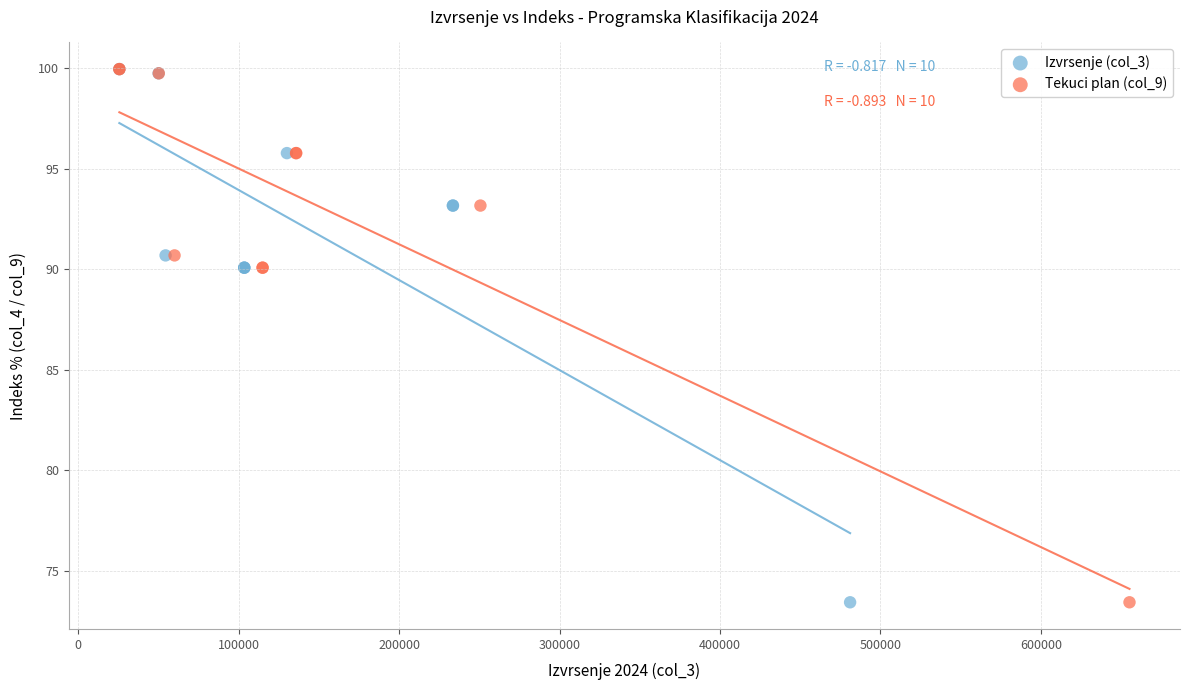

What are all the series names shown in the legend?

Izvrsenje (col_3), Tekuci plan (col_9)